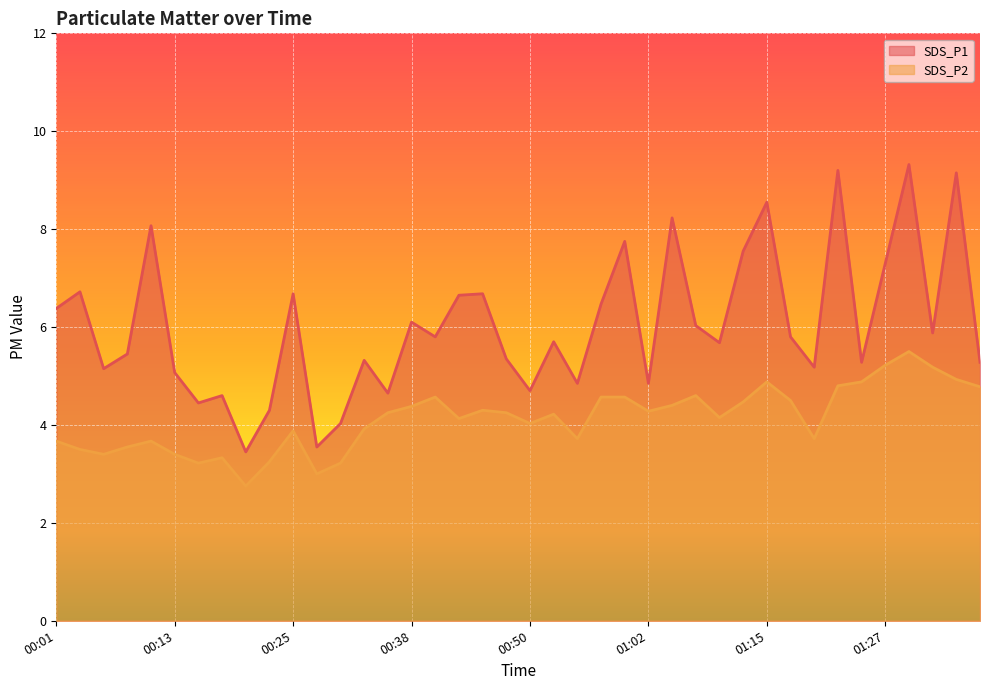

Is the value of SDS_P2 at 00:50 greater than the value of SDS_P1 at 00:06?

No